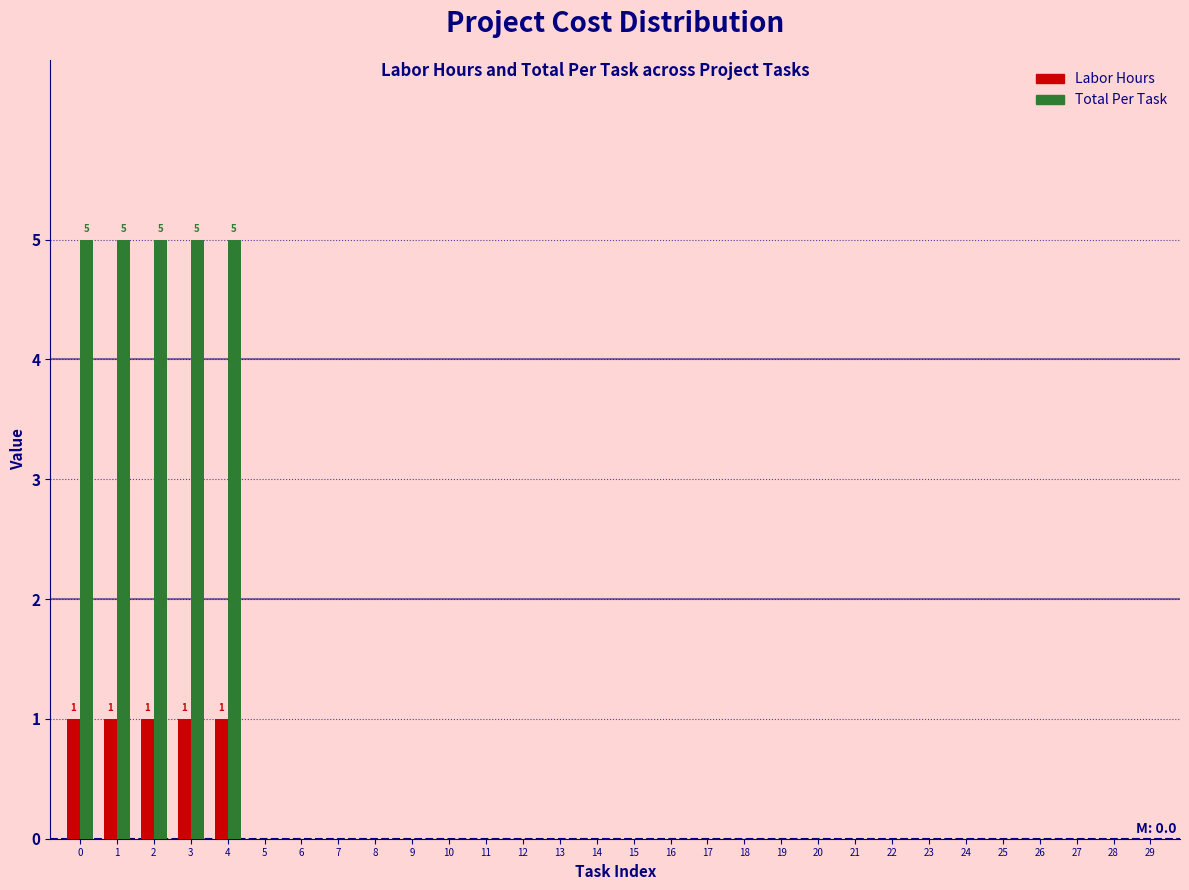

Between 0 and 28, which series saw the biggest shift?

Total Per Task